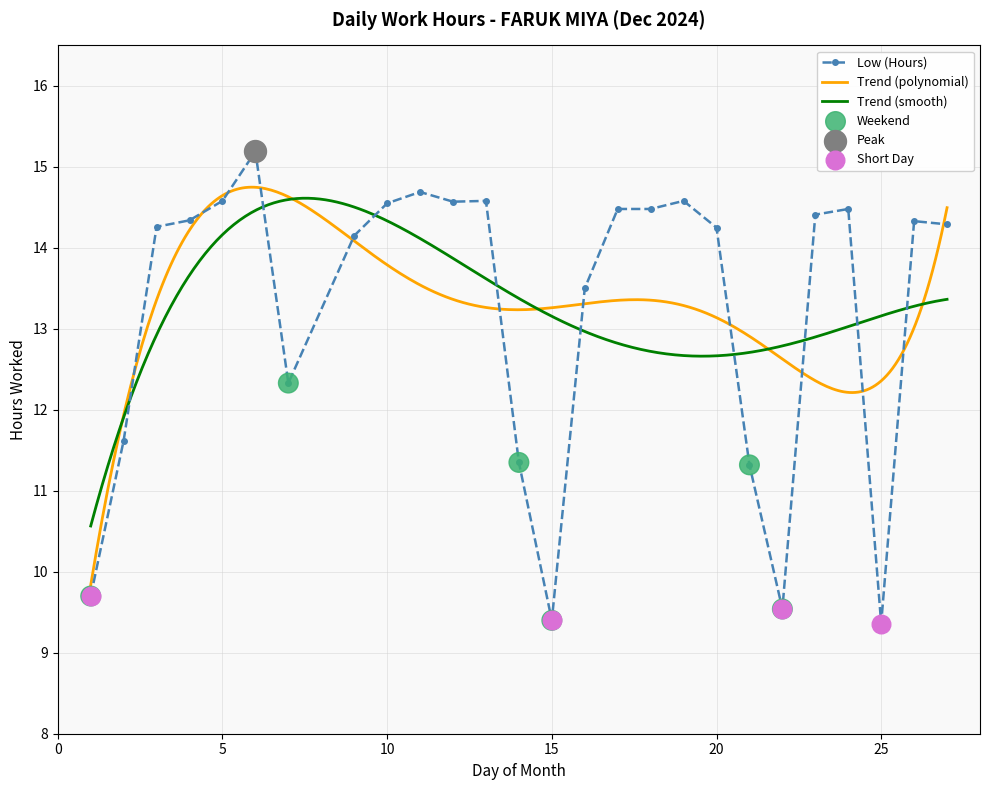

What is the change in value from 12 to 22?

-5.0